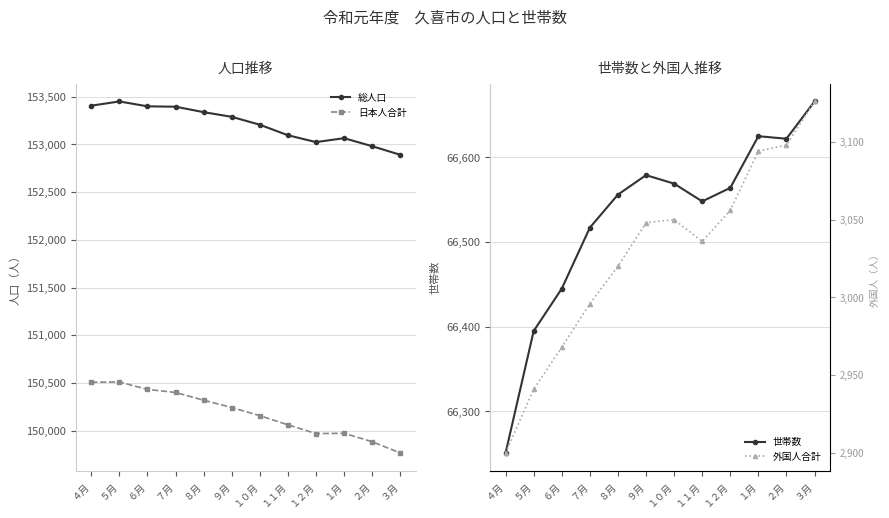

Is it true that 外国人合計 equals 3126 at ３月?

True